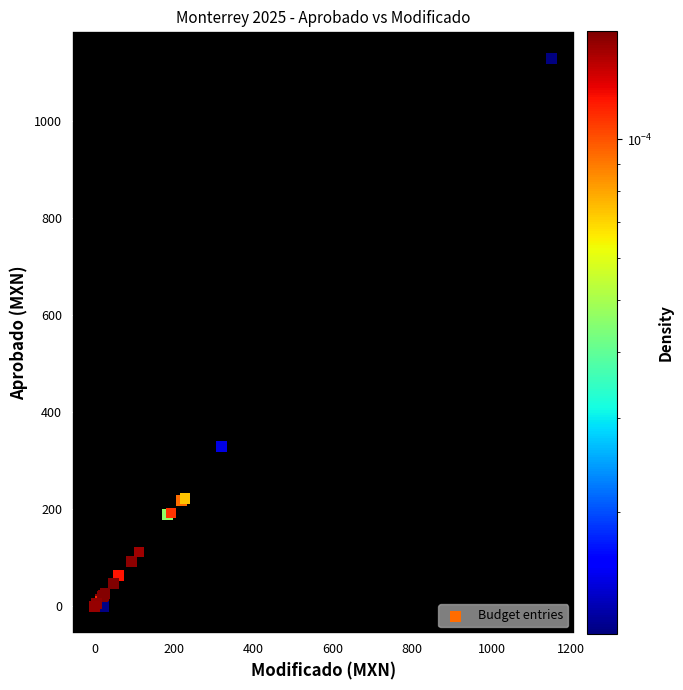

What Y value in the scatter plot is closest to 564?

330.1